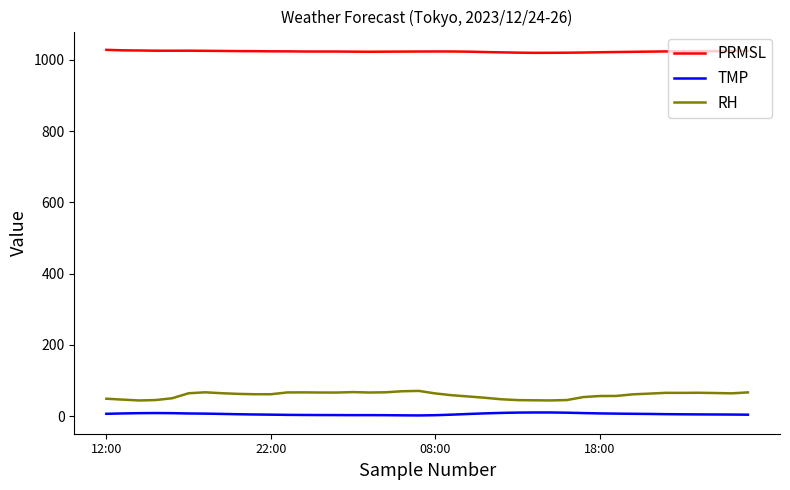

What is the smallest value displayed?

2.2